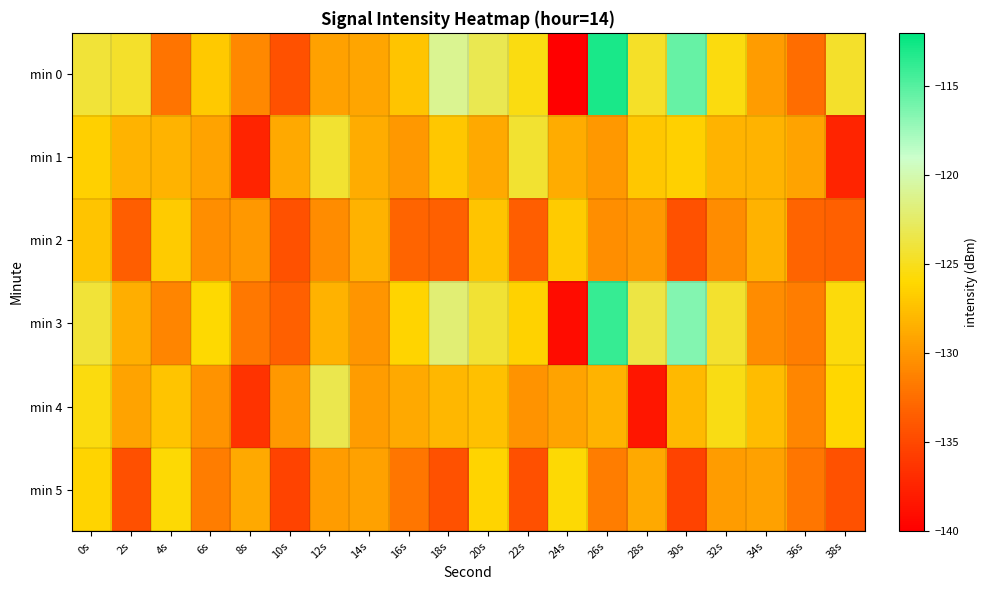

How many categories are shown in the chart?

20